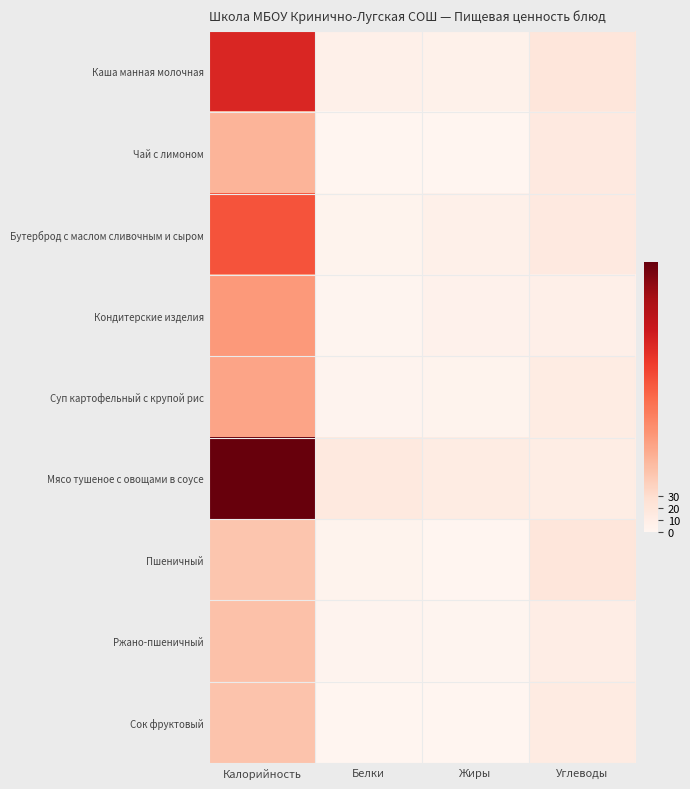

Which has a higher value, Углеводы or Калорийность?

Калорийность